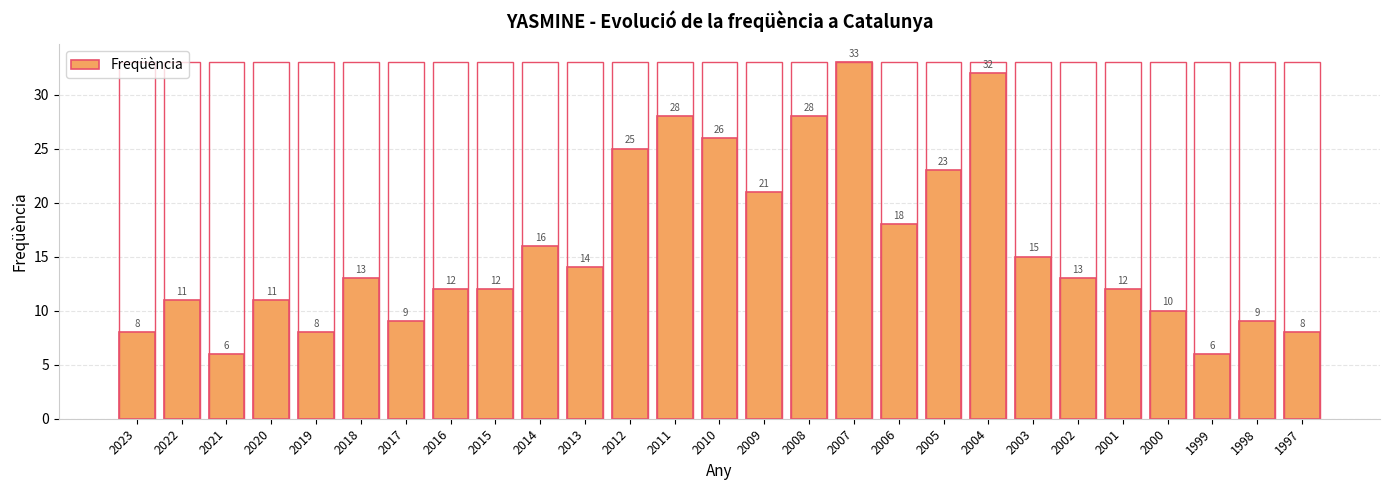

Reading right to left, extract all data points from this chart.

1997=8	1998=9	1999=6	2000=10	2001=12	2002=13	2003=15	2004=32	2005=23	2006=18	2007=33	2008=28	2009=21	2010=26	2011=28	2012=25	2013=14	2014=16	2015=12	2016=12	2017=9	2018=13	2019=8	2020=11	2021=6	2022=11	2023=8